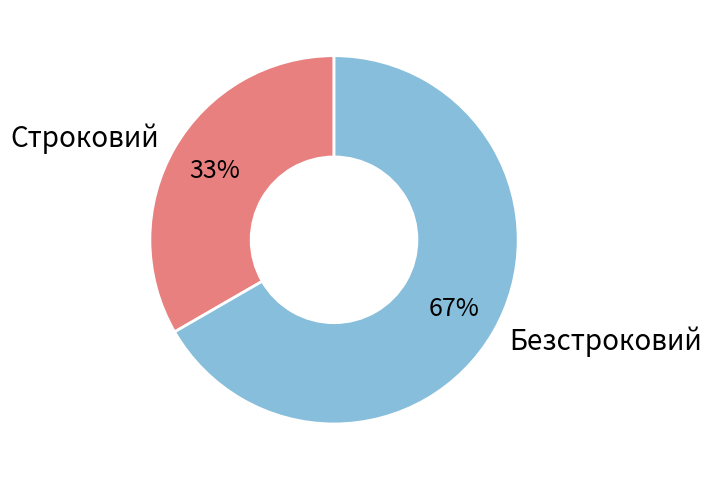

To the nearest percent, what is the combined percentage of Безстроковий and Строковий?

100%